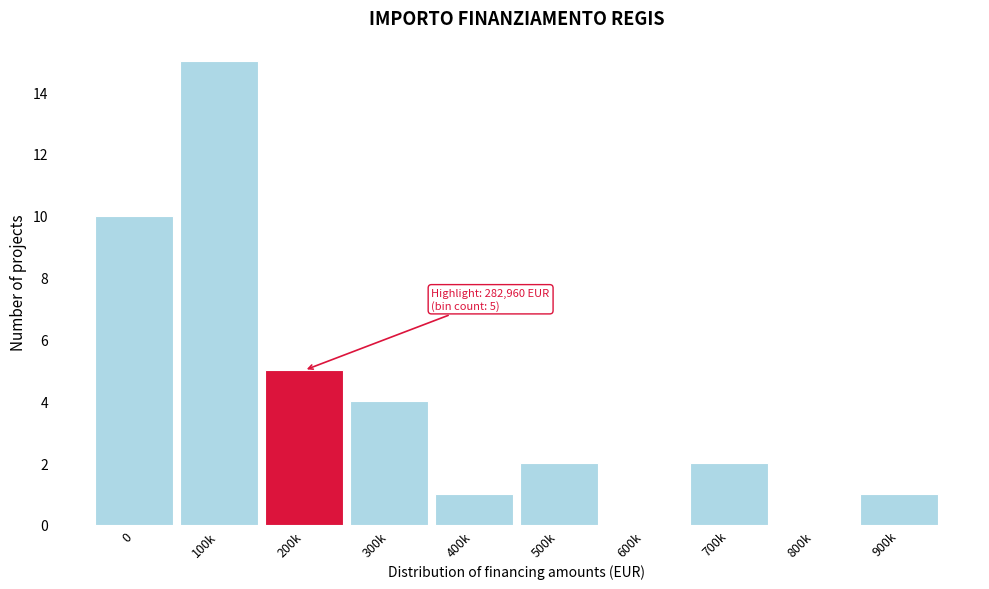

Reading right to left, list all the values displayed in this chart.

900k=1	800k=0	700k=2	600k=0	500k=2	400k=1	300k=4	200k=5	100k=15	0=10